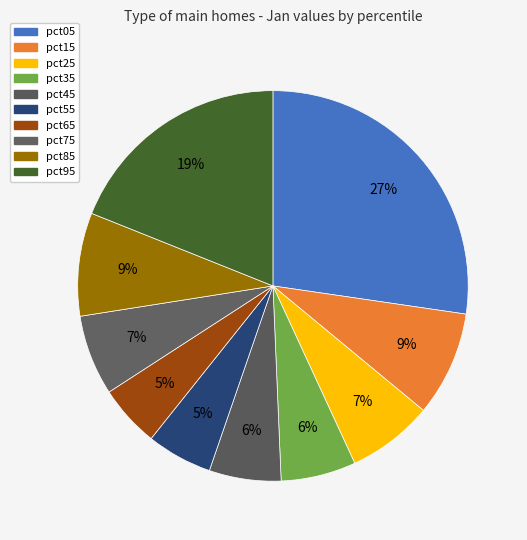

Which slice is the smallest?

pct65